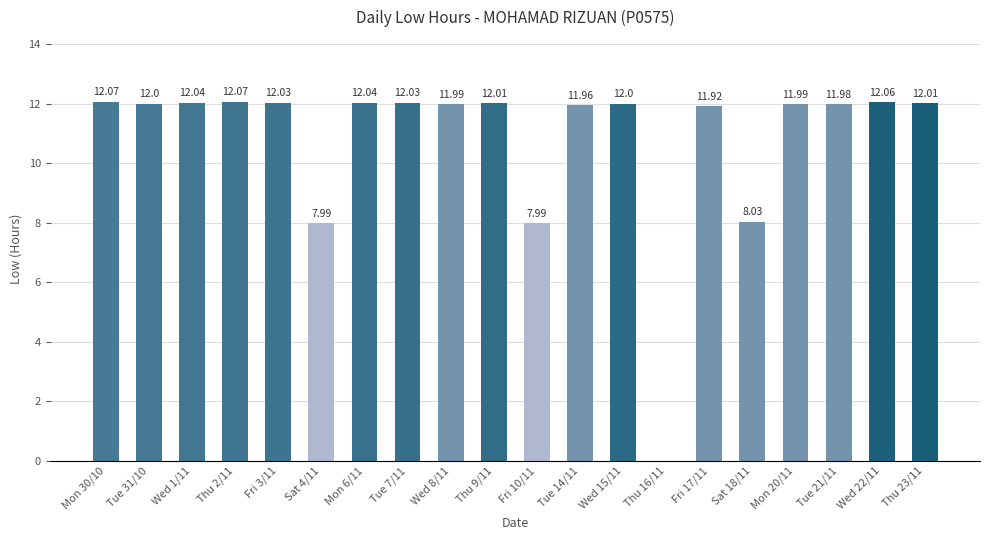

What is the sum of all values?

216.2